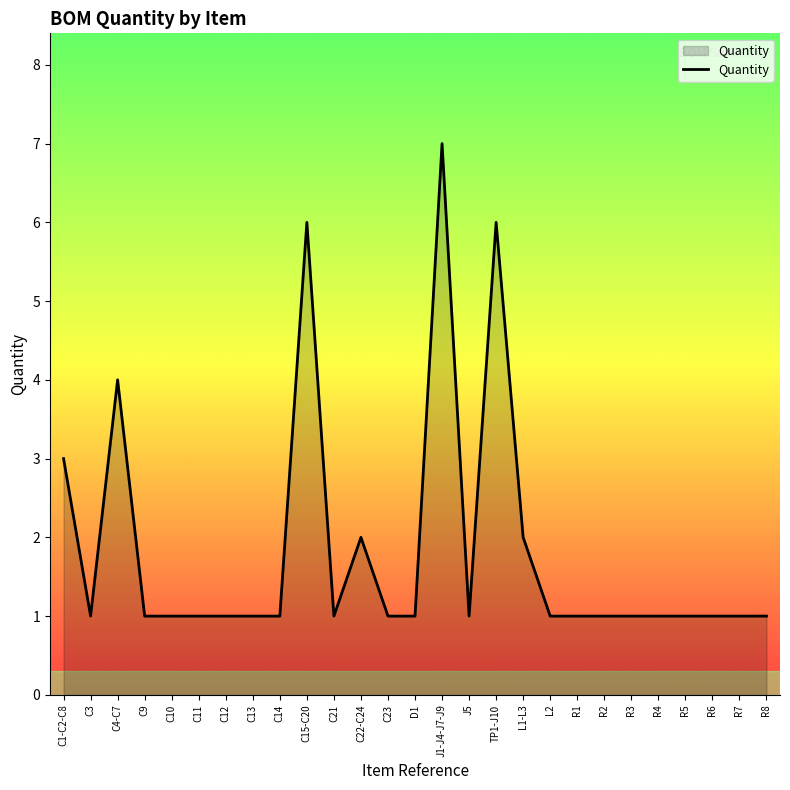

What is the greatest value displayed?

7